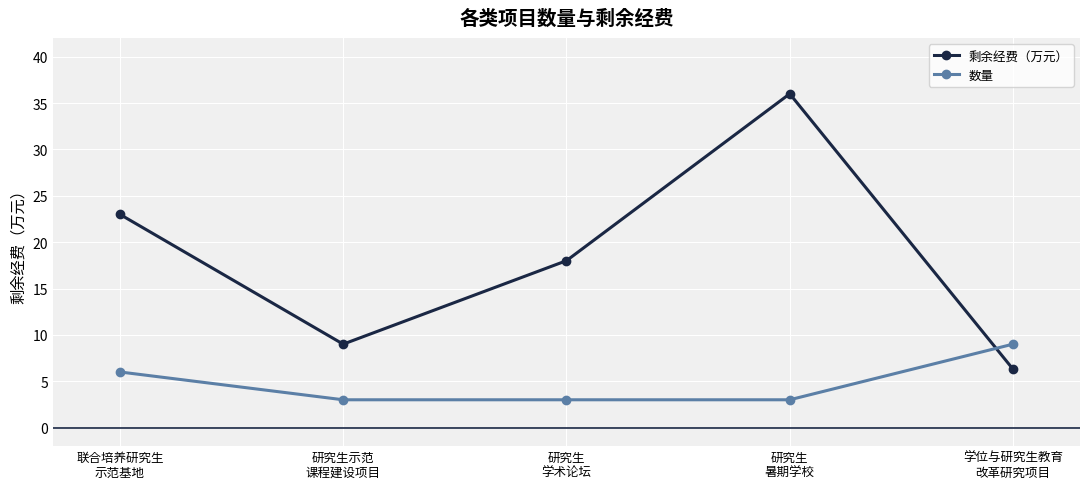

Which category has the lowest value in the 剩余经费（万元） series?

学位与研究生教育
改革研究项目